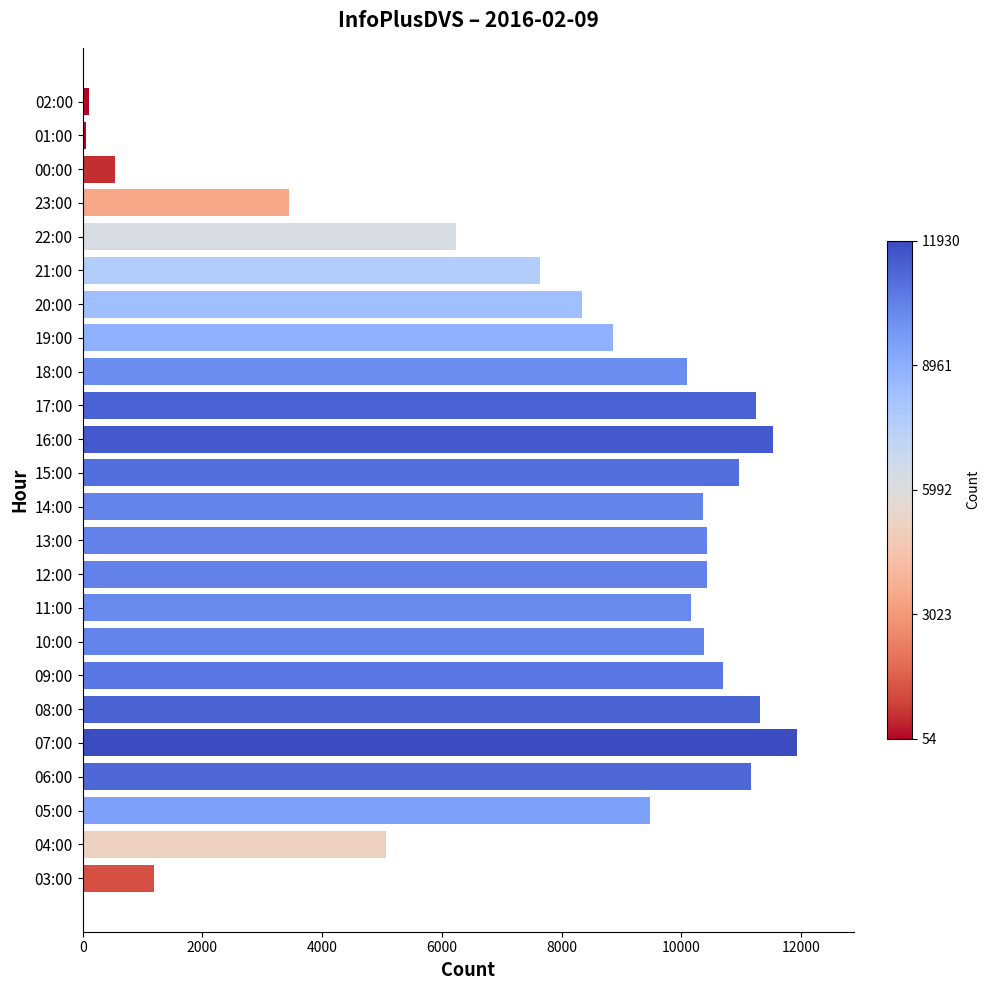

Is it true that the value at 23:00 is 927?

False